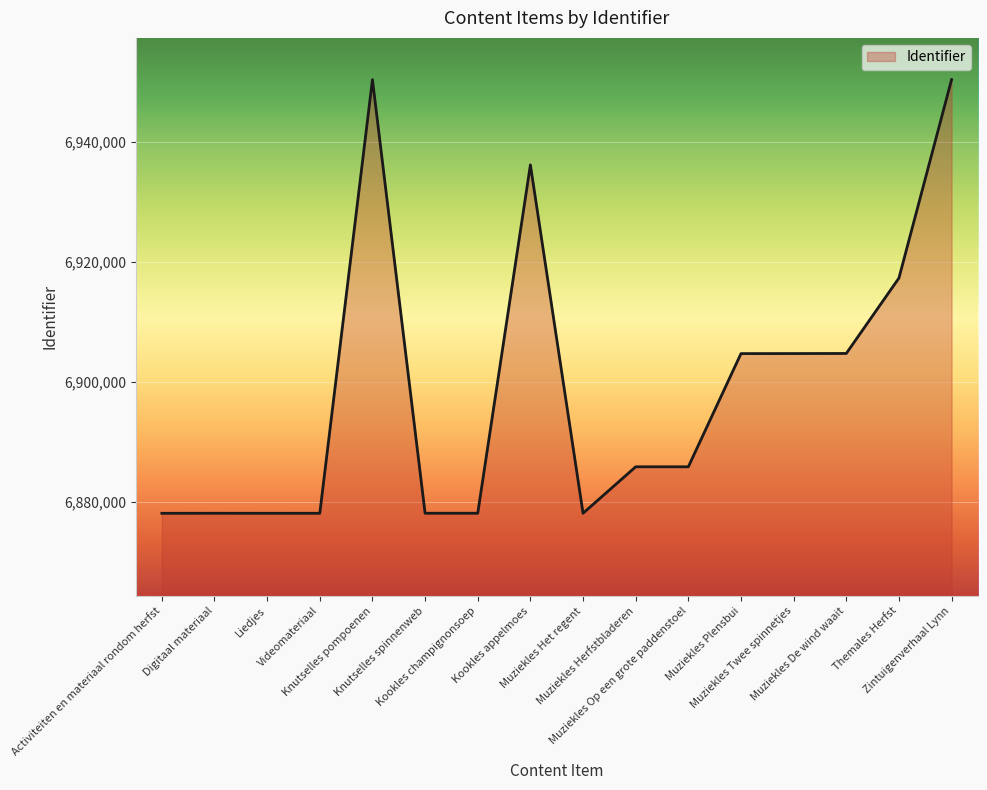

Is it true that the value at Liedjes is 10844533?

False